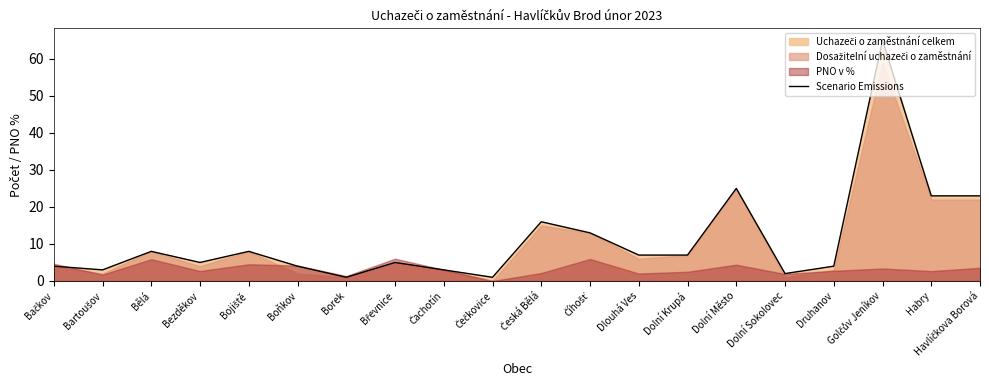

Between Česká Bělá and Dolní Město, which is larger?

Dolní Město